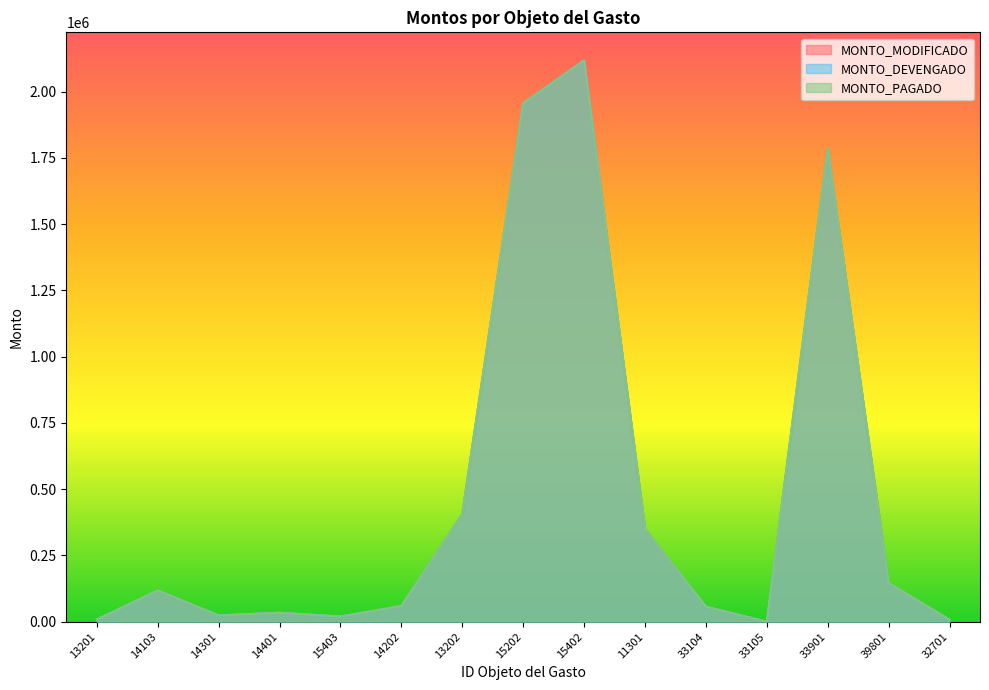

How many data points in MONTO_PAGADO are less than 59385?

7